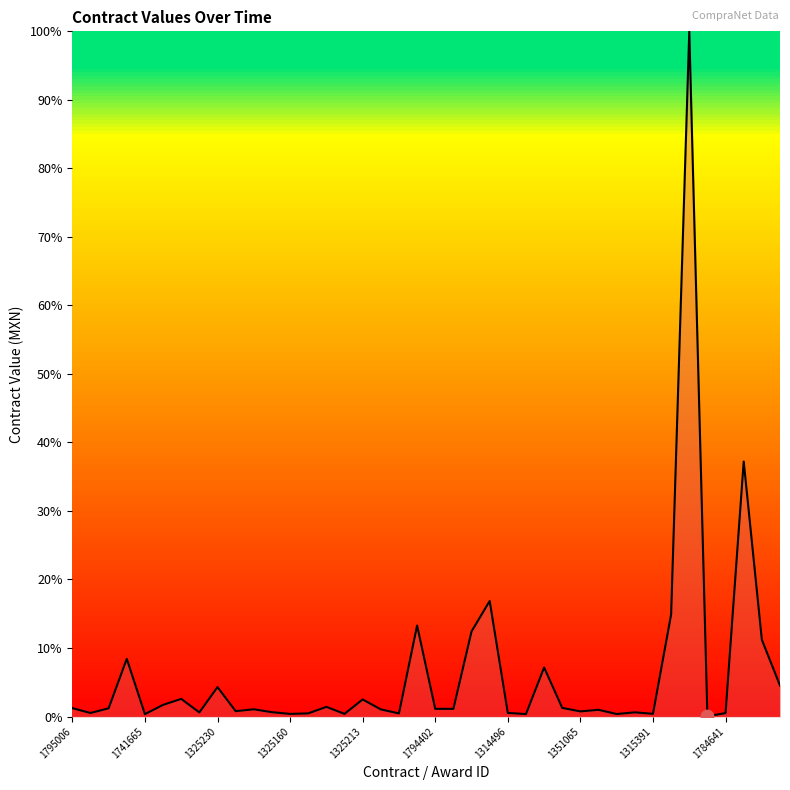

What is the maximum value shown in the chart?

100.0